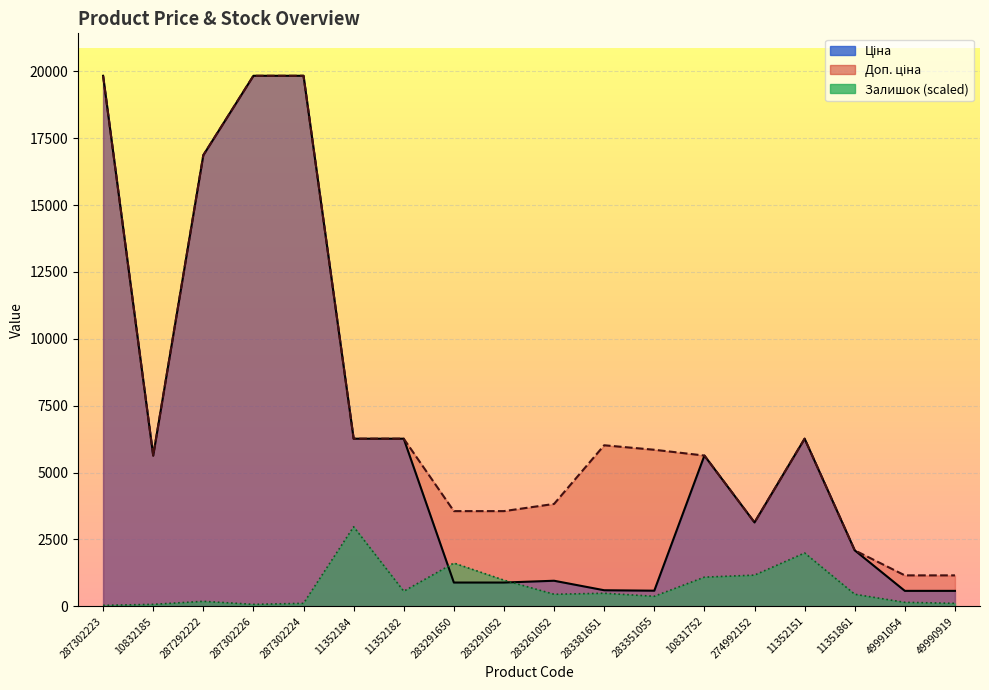

List the series in order of their overall mean, lowest first.

Залишок, Ціна, Доп. ціна